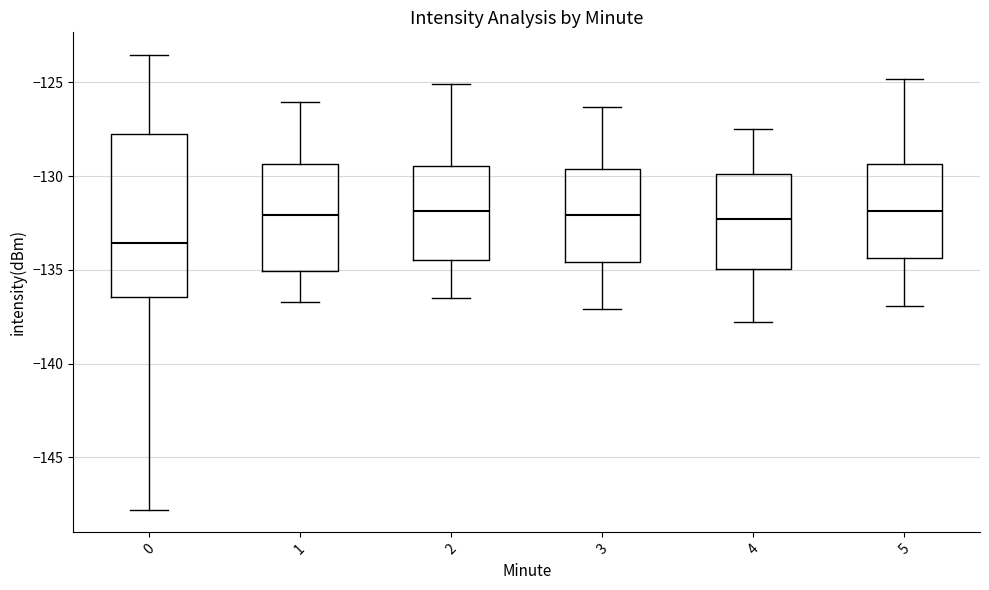

Reading left to right, read every box against the y-axis: the position of its median line, the range the box covers, and the ends of its whiskers. The values are not printed on the chart, so give them approximately, as read against the axis.

0: median -133.5, box -136.5 to -128.0, whiskers -148.0 to -123.5
1: median -132.0, box -135.0 to -129.5, whiskers -136.5 to -126.0
2: median -132.0, box -134.5 to -129.5, whiskers -136.5 to -125.0
3: median -132.0, box -134.5 to -129.5, whiskers -137.0 to -126.5
4: median -132.5, box -135.0 to -130.0, whiskers -138.0 to -127.5
5: median -132.0, box -134.5 to -129.5, whiskers -137.0 to -125.0